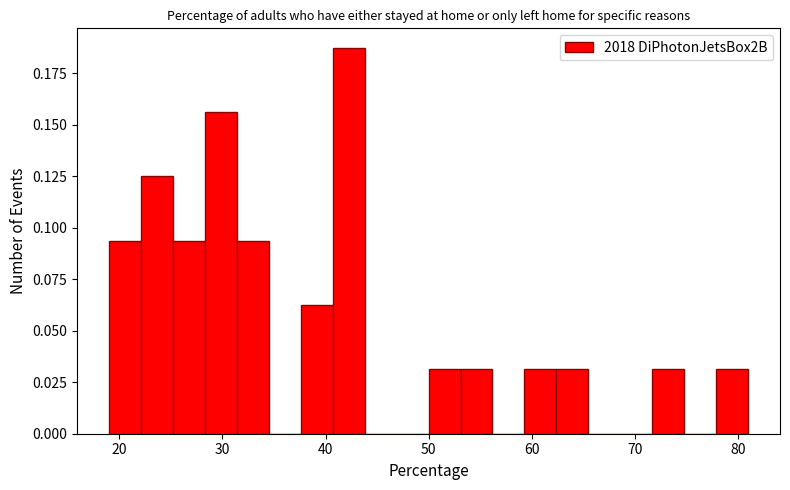

Around what value on the x-axis is the tallest bar? Give the approximate position of its centre, as read against the axis.

42